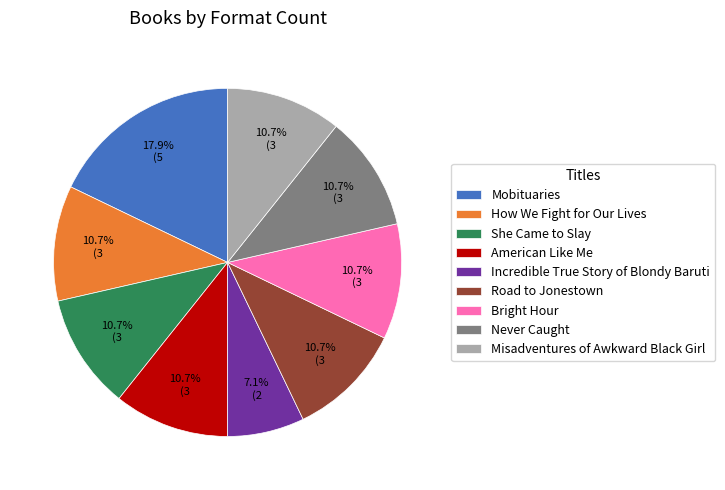

To the nearest percent, what portion does American Like Me represent?

11%